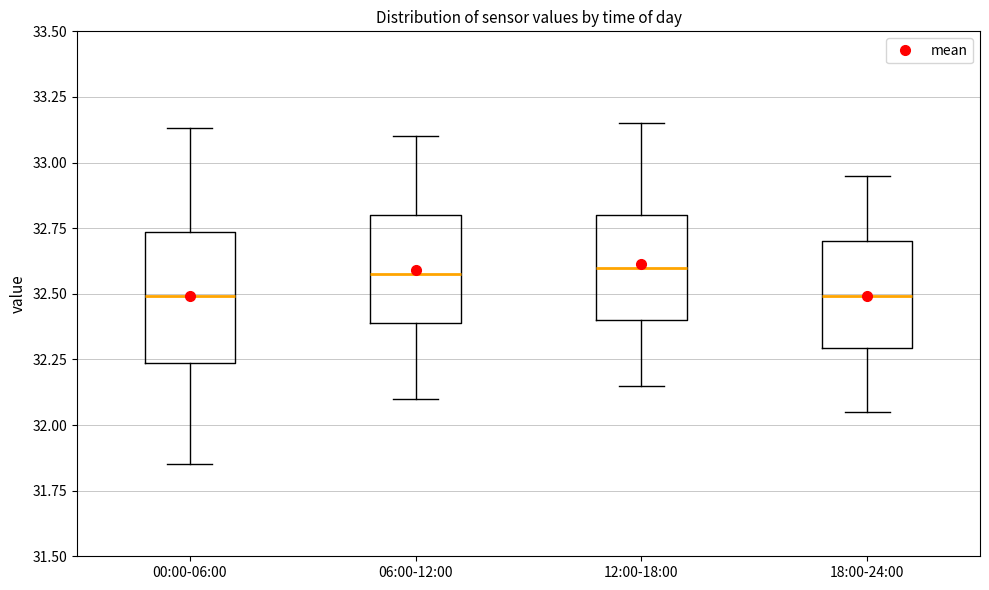

Where does the median line of the box for 18:00-24:00 sit on the y-axis? The values are not printed on the chart, so give them approximately, as read against the axis.

32.50